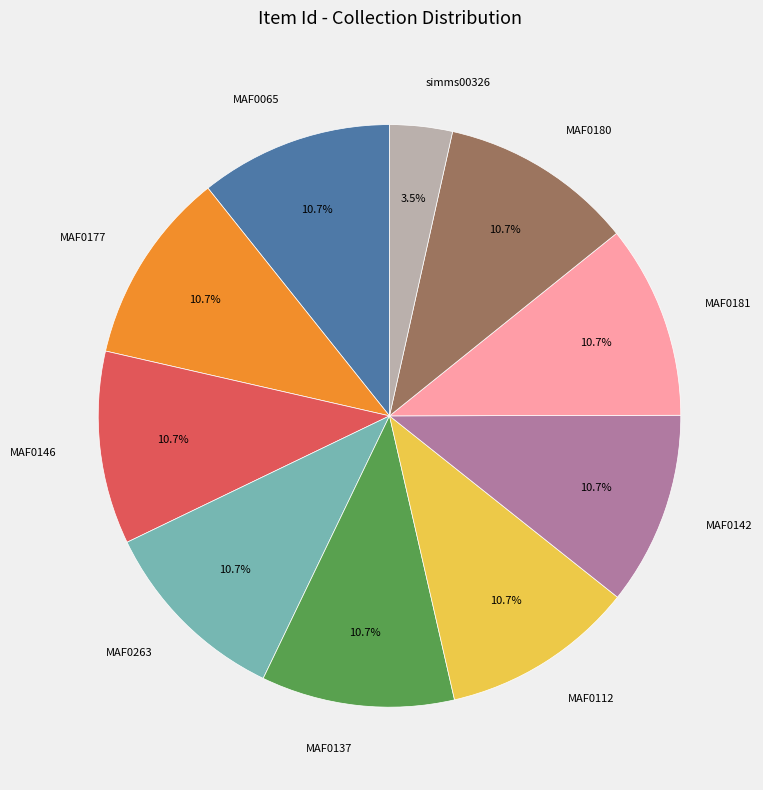

Which category has the smallest portion of the pie?

simms00326